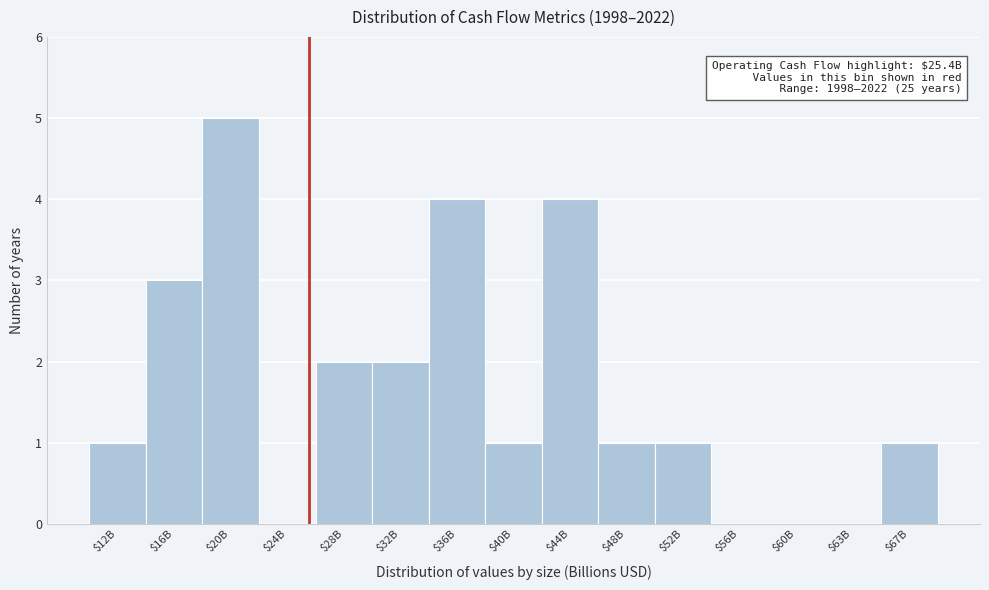

What is the approximate value at $36B?

4